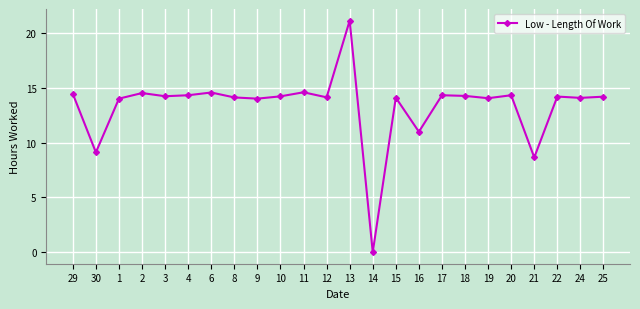

At which category does the data reach its first local valley?

30